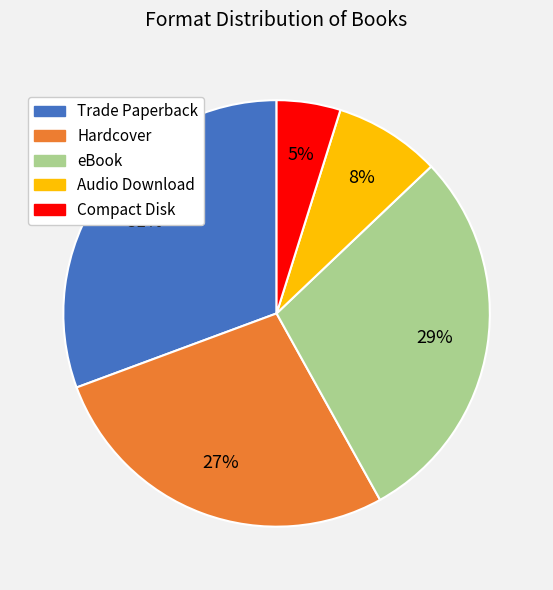

Which has a higher value, Audio Download or eBook?

eBook